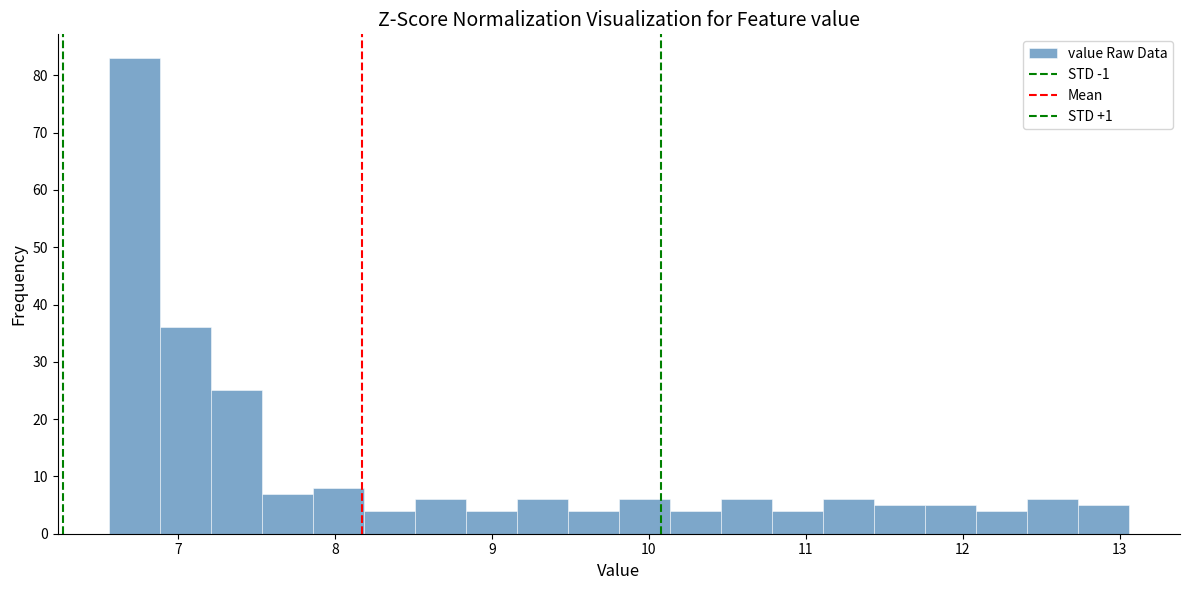

Read against the x-axis, roughly where is the centre of the tallest bar?

6.7